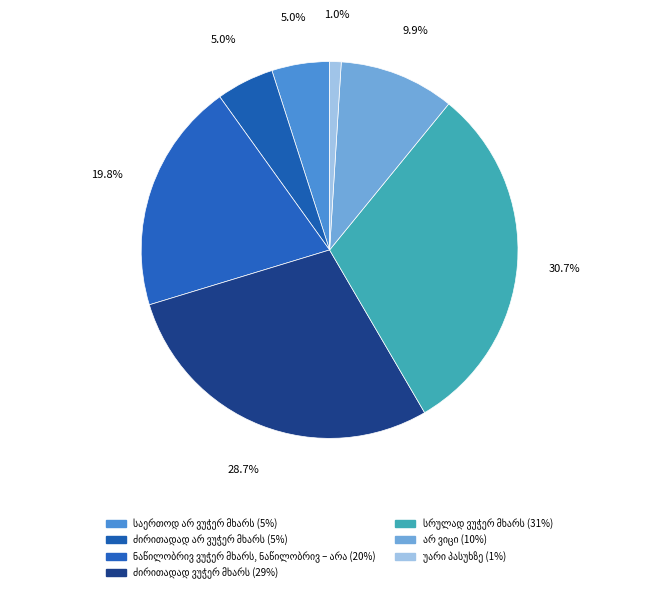

How many segments does this pie chart have?

7